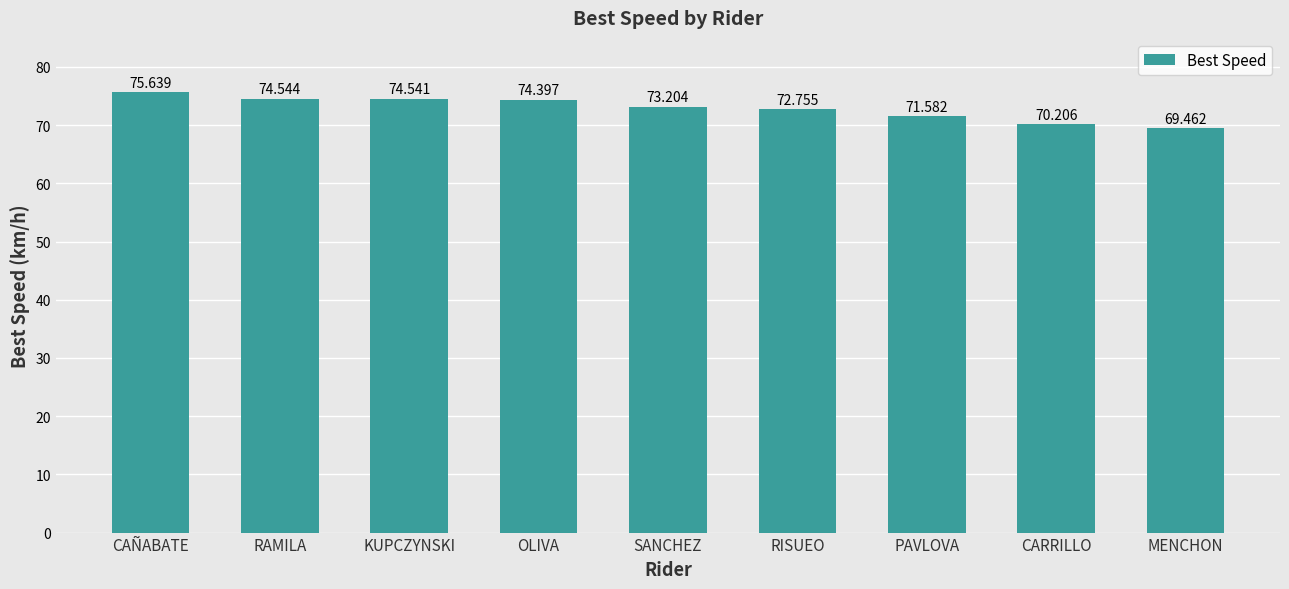

Reading right to left, transcribe all the data shown in this chart.

69.5	70.2	71.6	72.8	73.2	74.4	74.5	74.5	75.6